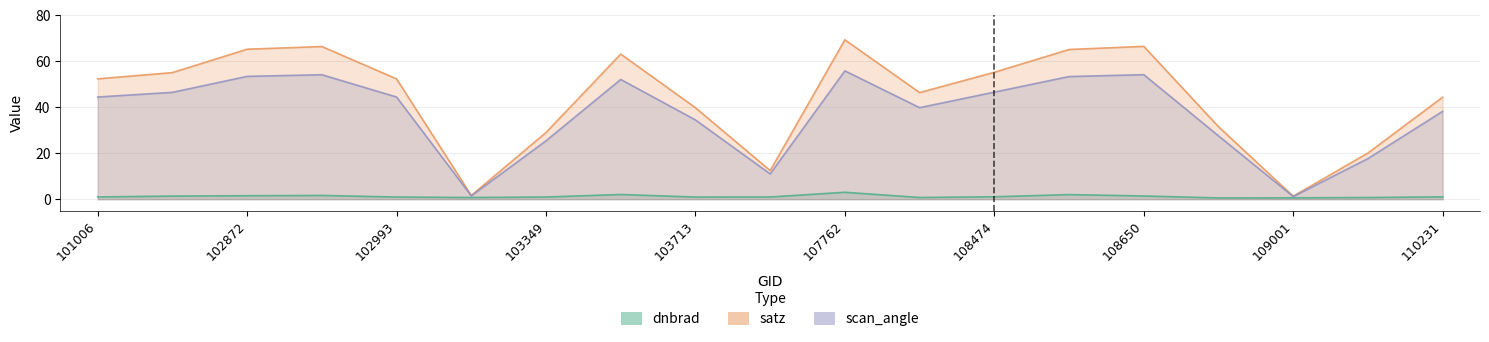

What is the total value across all series at 108650?

122.1